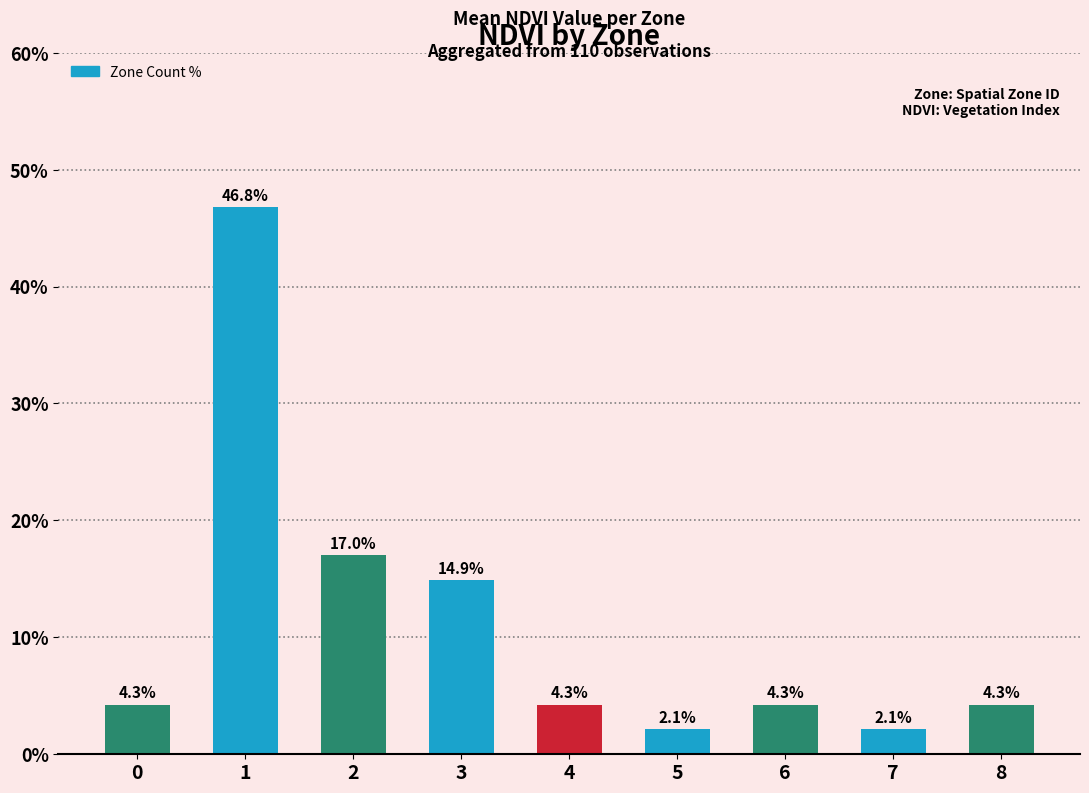

Is it true that the value at 8 is 4.3?

True